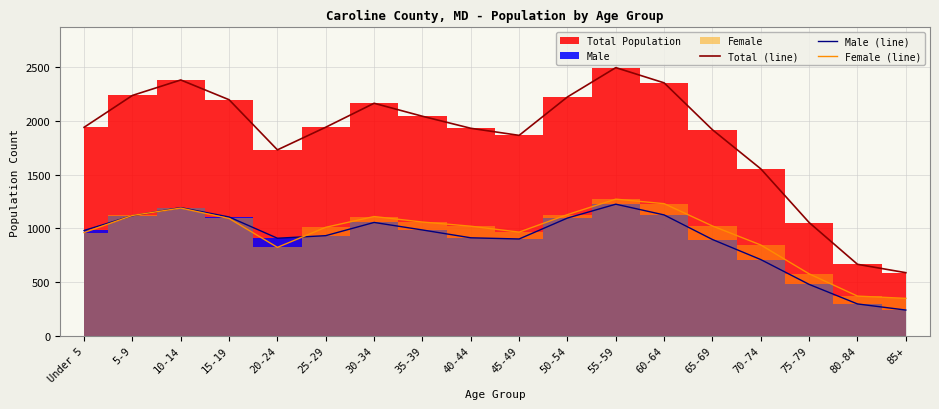

At 15-19, list the series in order from largest to smallest.

Total (line), Male (line), Female (line)